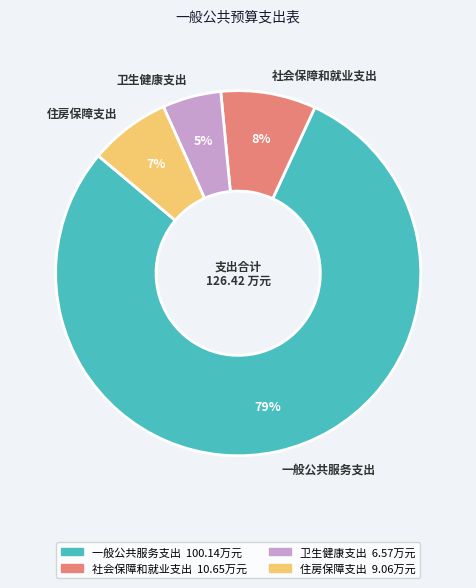

Is there a majority slice in this chart?

Yes